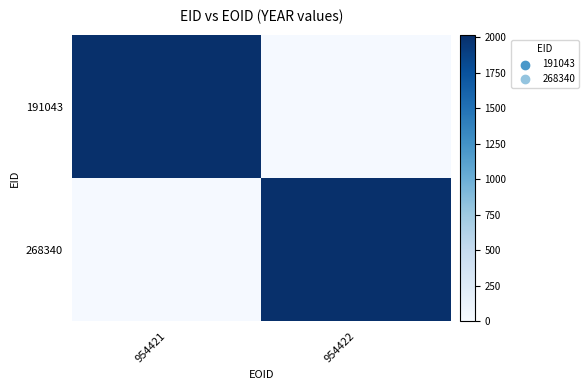

What is the sum of all 191043 values?

2014